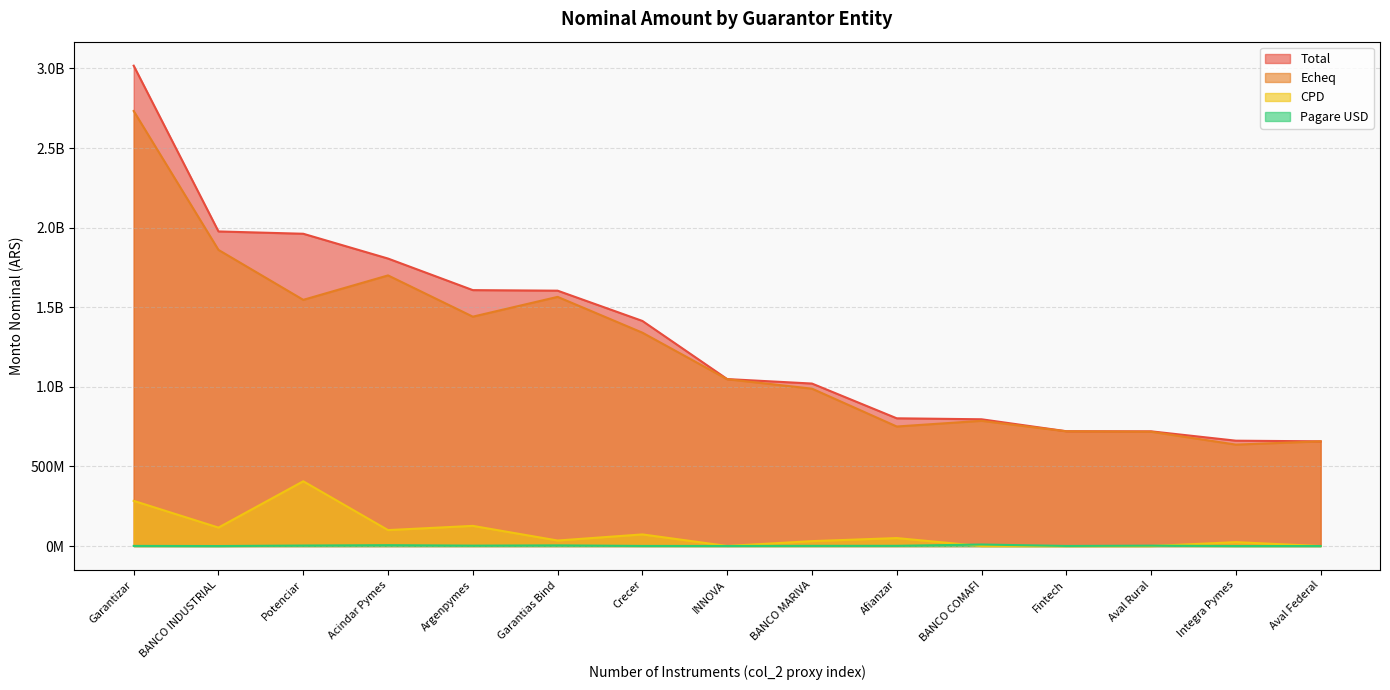

Reading right to left, transcribe all the data shown in this chart.

Total: 657866891.3	661854066.3	720628452.8	721330053.9	796336923.3	802432978.6	1020756448.4	1048873695.4	1414020998.7	1604145419.0	1607606728.4	1805828423.8	1961659464.6	1976195670.3	3017401637.1
Echeq: 657716891.3	637160040.3	718206452.8	720780053.9	786680923.3	750946412.5	988702448.4	1047934645.1	1340321268.3	1565234590.3	1440883984.6	1700044213.6	1546555274.6	1860212920.9	2732680916.4
CPD: 0.0	24554026.0	0.0	0.0	0.0	50102065.1	30892000.0	499050.3	73078582.5	34740828.7	126745743.8	100262140.7	406968235.9	115982749.4	283920980.7
Pagare USD: 150000.0	140000.0	2422000.0	550000.0	9656000.0	1384501.0	1162000.0	440000.0	621148.0	4170000.0	2477000.0	5522069.4	3135954.2	0.0	799740.0